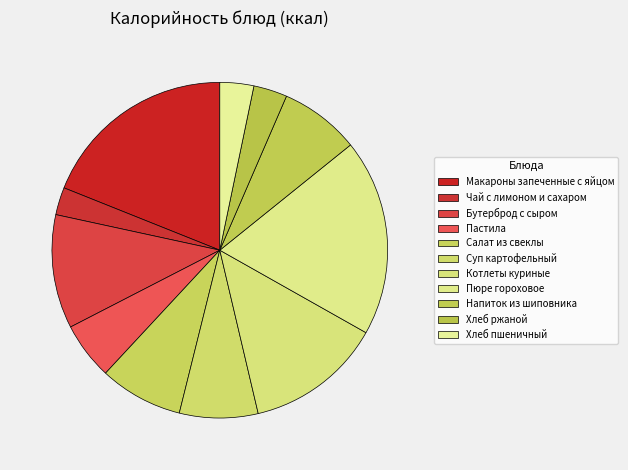

To the nearest percent, what is the average slice percentage?

9%